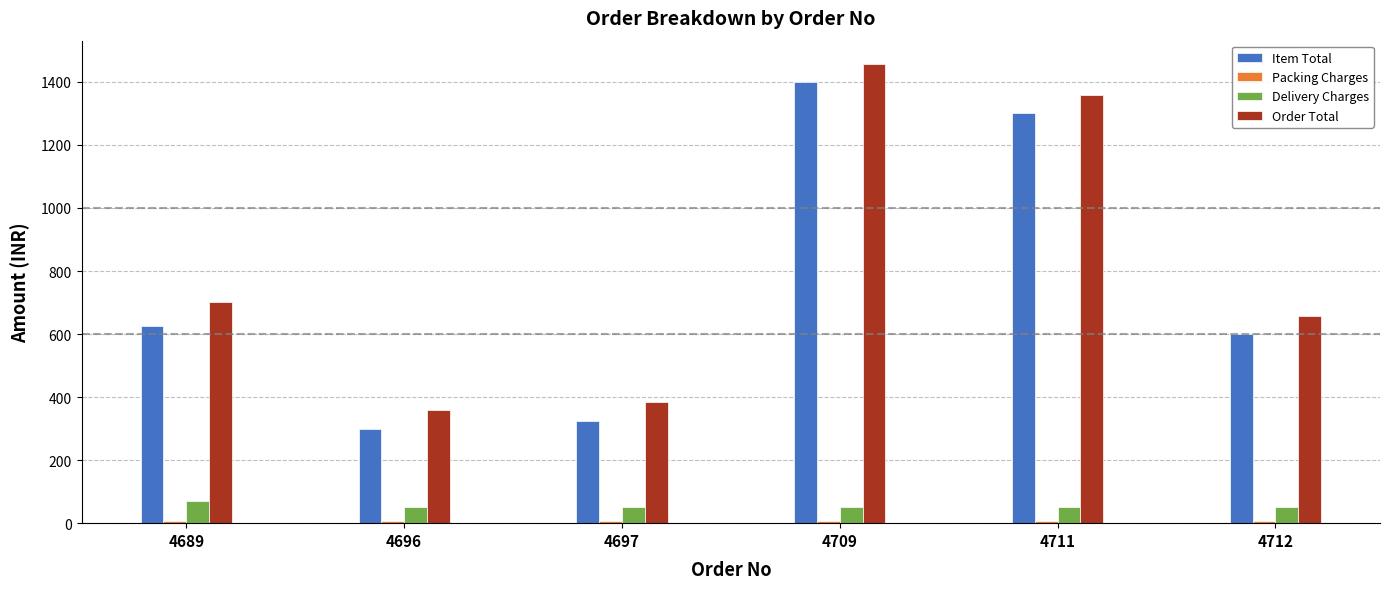

Count the number of data series in this chart.

4